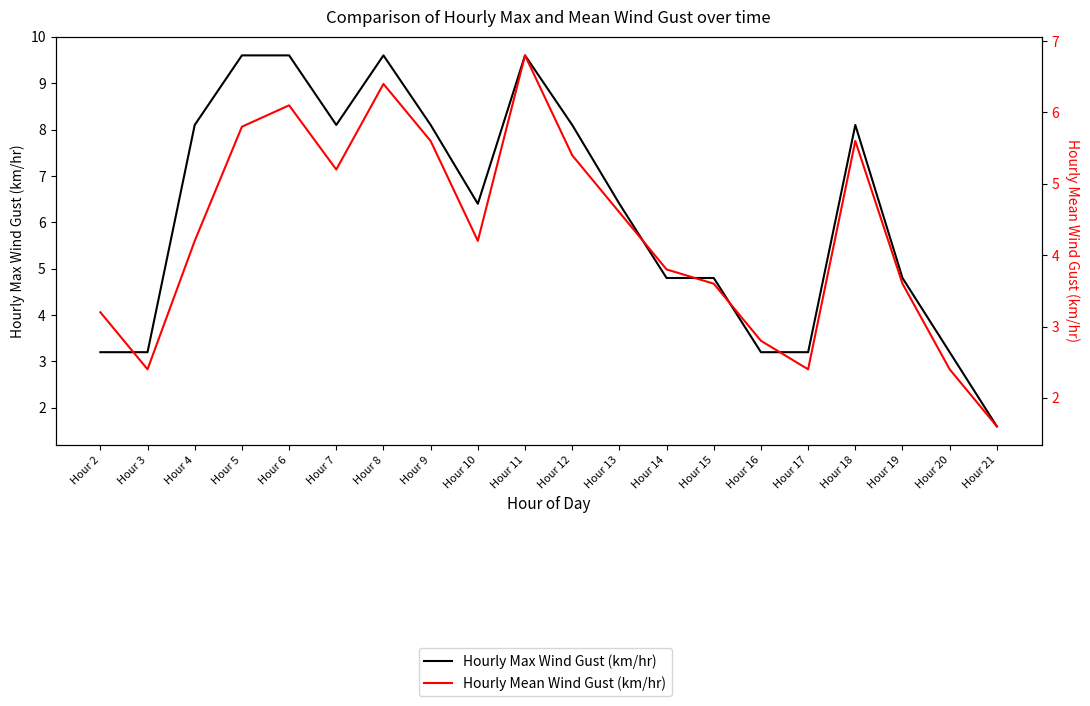

Which category has the highest value across all series?

Hour 5